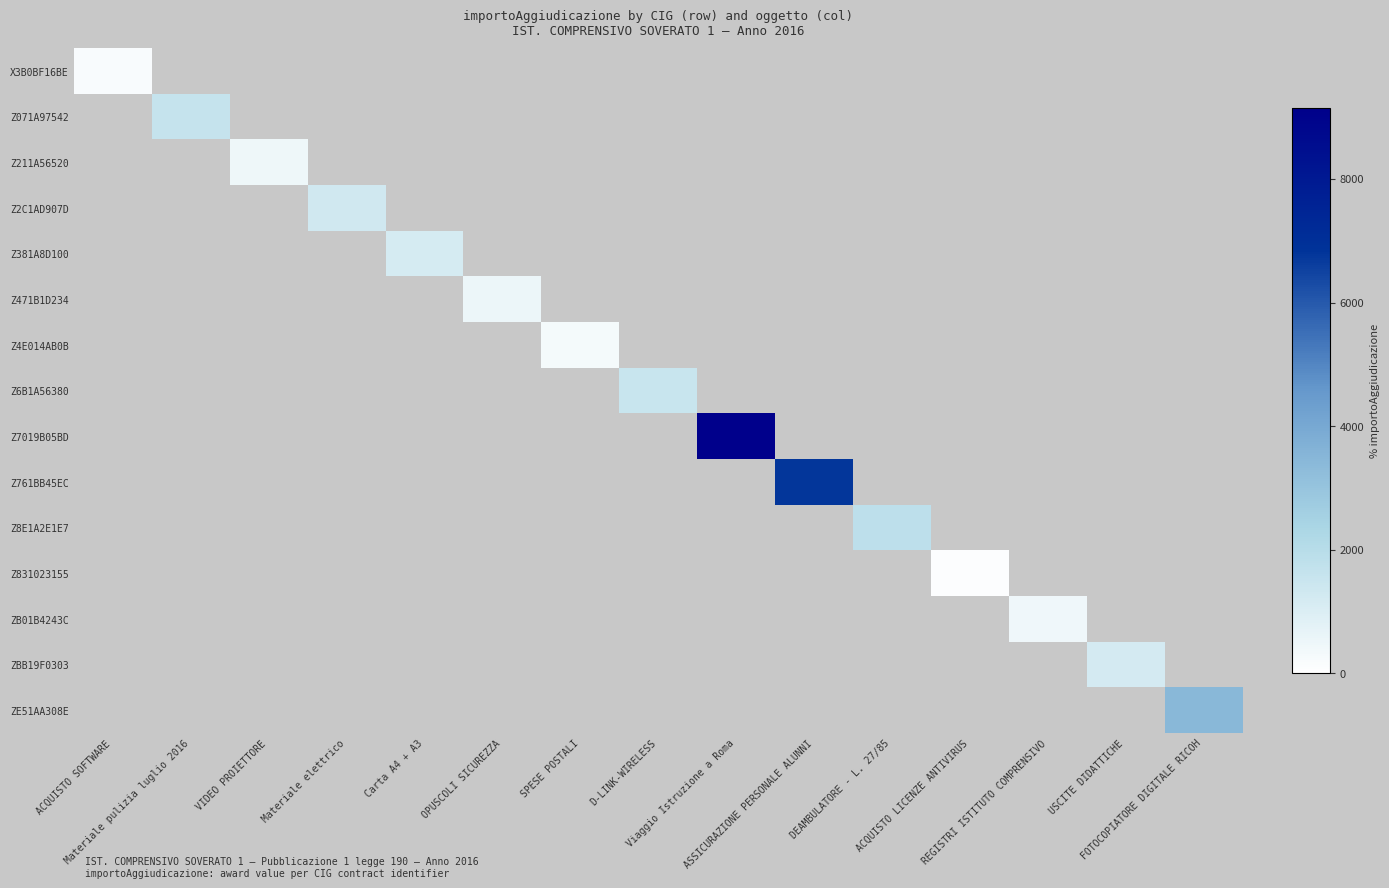

Which series changed the most between ASSICURAZIONE PERSONALE ALUNNI and DEAMBULATORE - L. 27/85?

Z761BB45EC